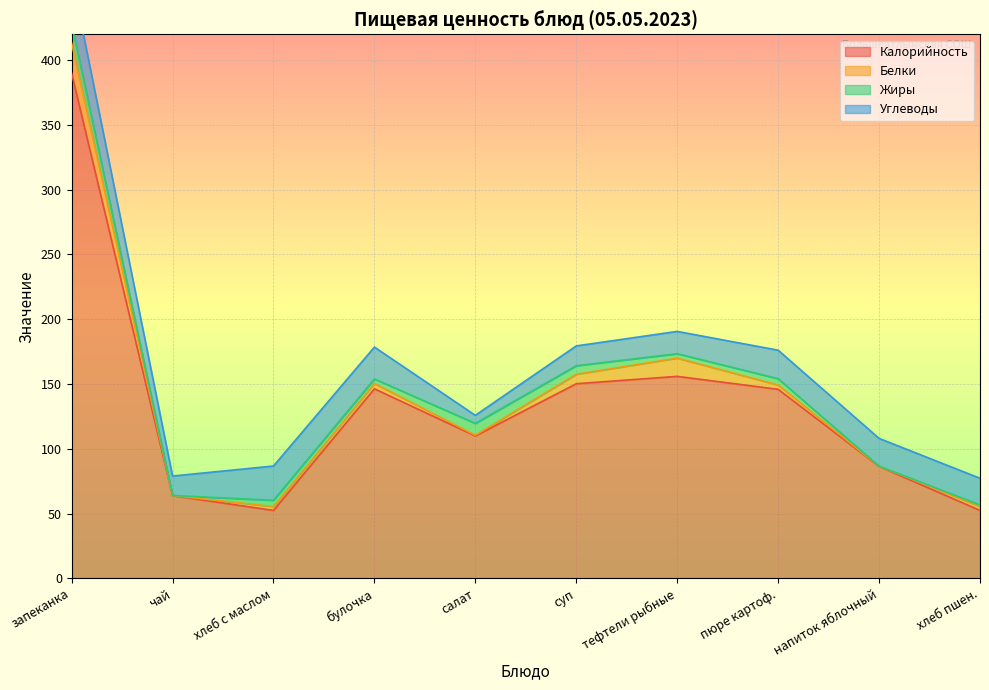

Between запеканка and напиток яблочный, which series saw the biggest shift?

Калорийность